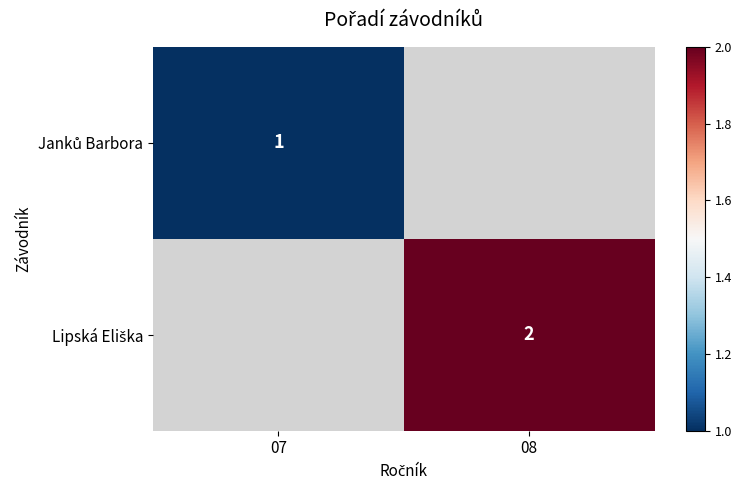

Is the value of Lipská Eliška at 08 greater than the value of Janků Barbora at 08?

No